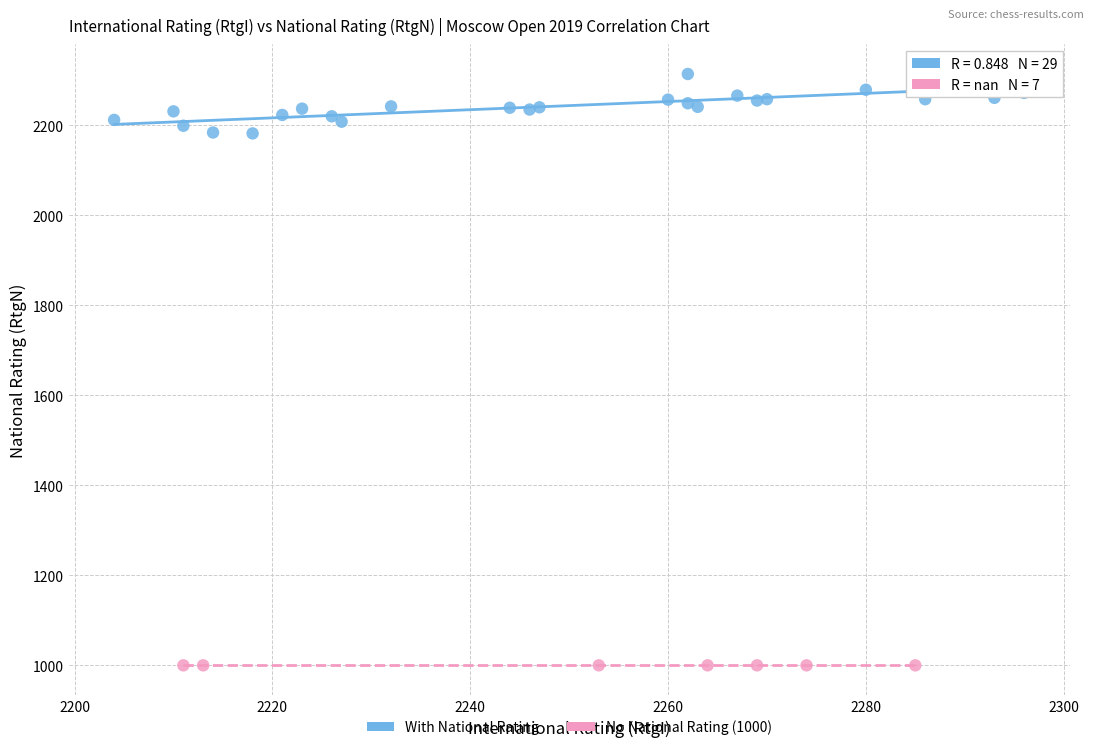

What are all the series names shown in the legend?

With National Rating, No National Rating (1000)